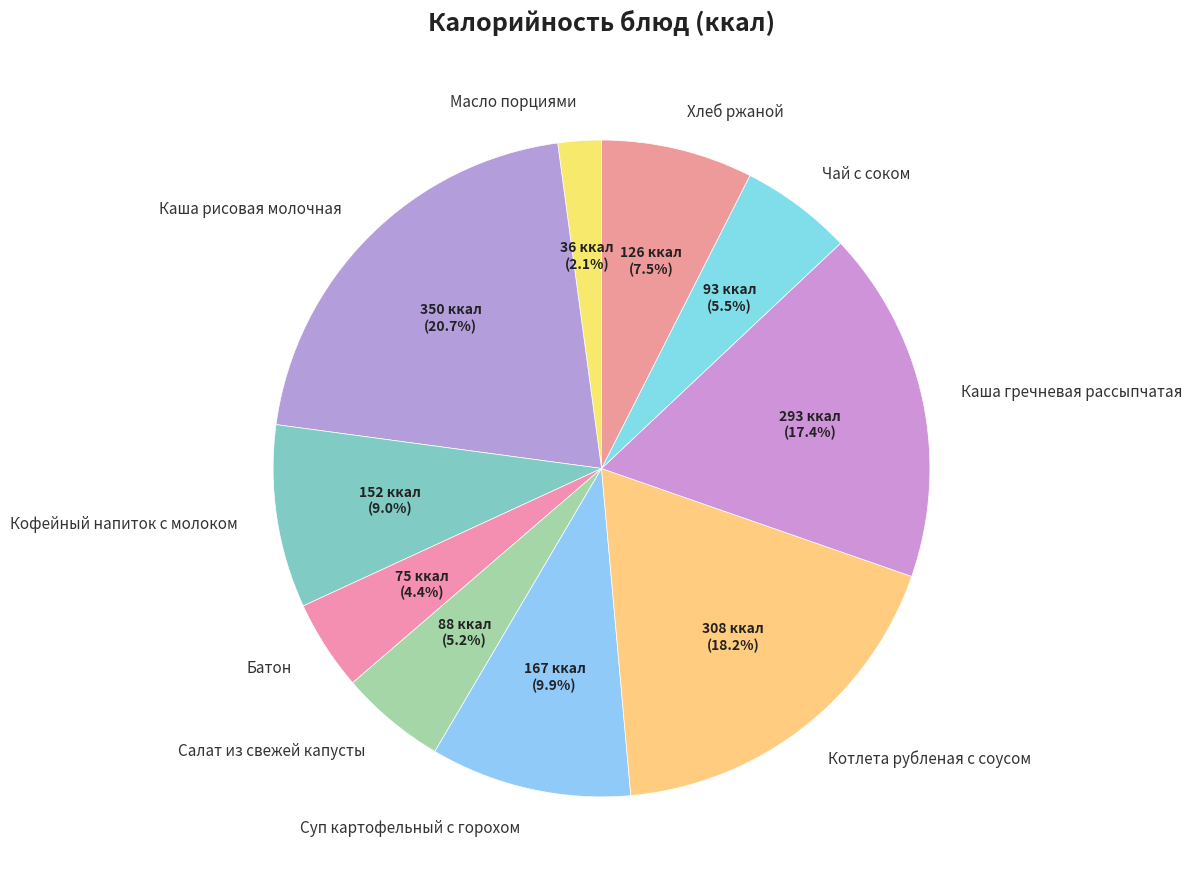

How much of the chart is everything except Суп картофельный с горохом?

90.1%